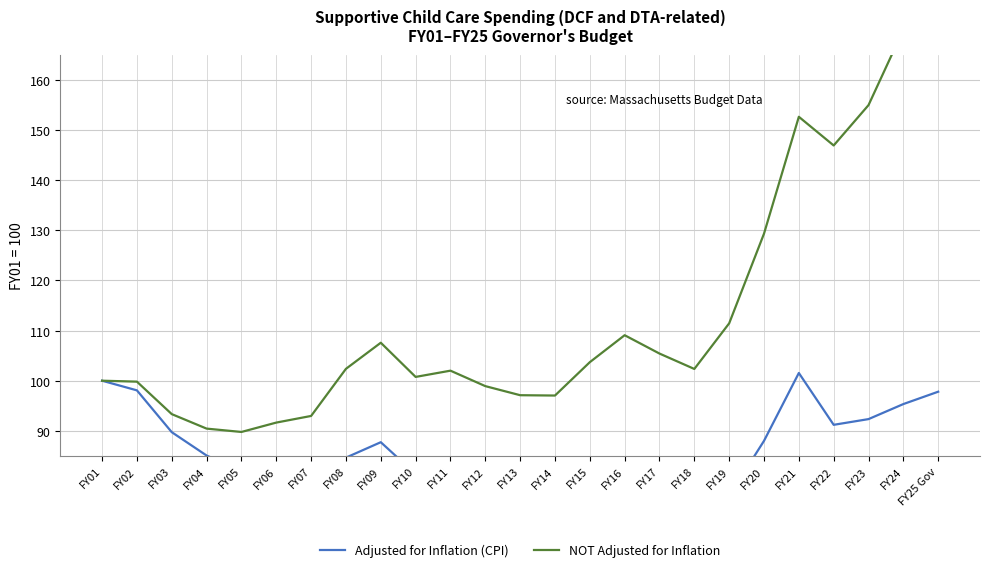

At which label is Adjusted for Inflation (CPI) closest to 86?

FY04